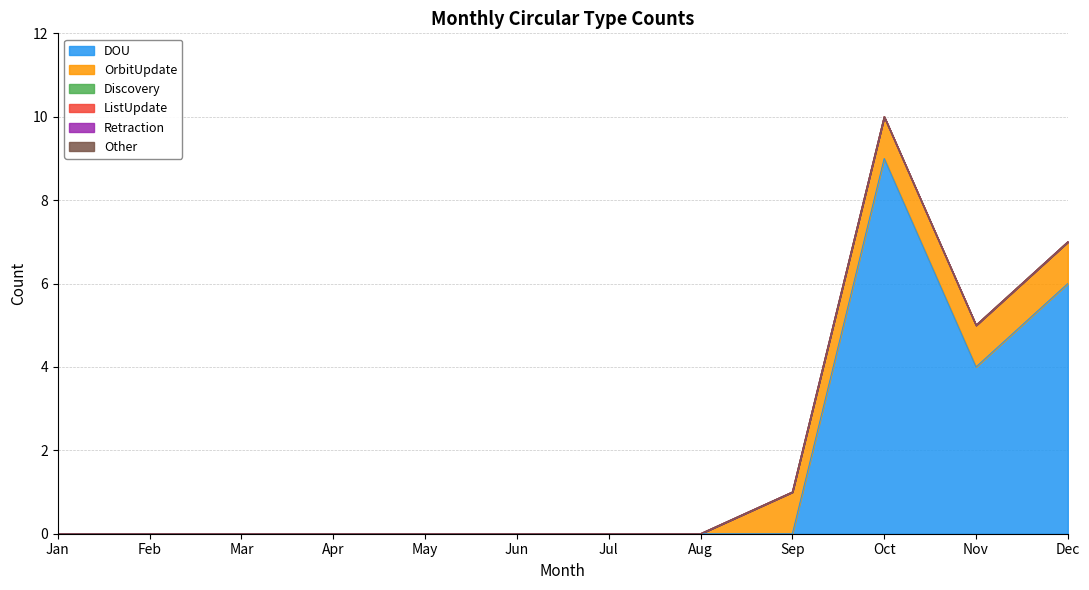

Which series has the largest total across all categories?

DOU